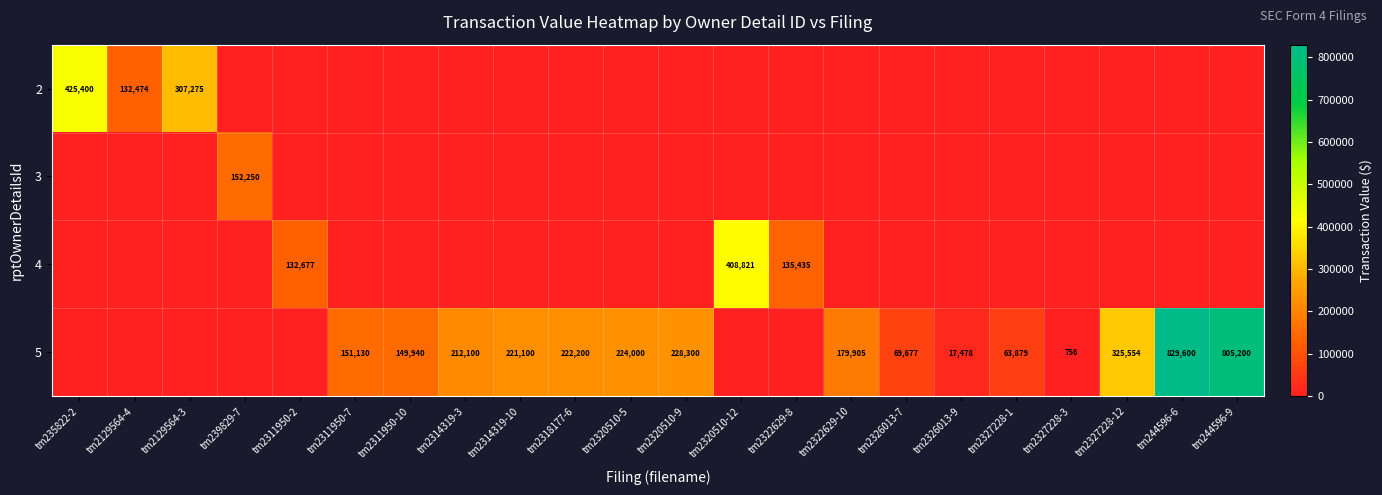

Is the value of 5 at tm2326013-7 greater than the value of 4 at tm2320510-12?

No